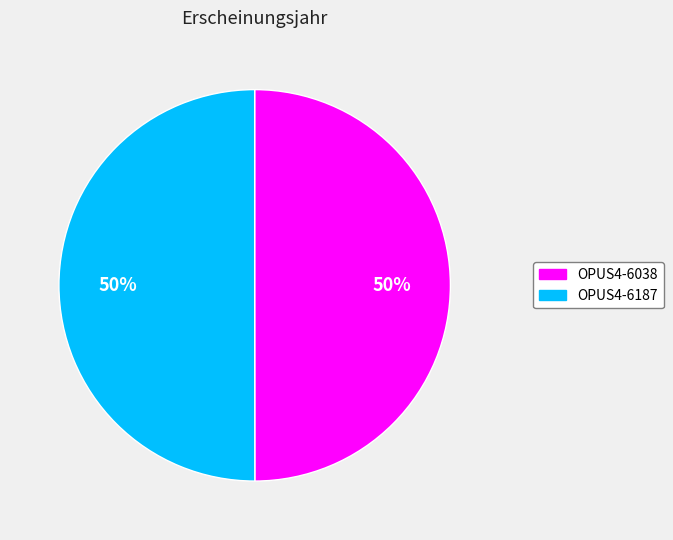

The OPUS4-6187 slice represents 39% of the pie. True or false?

False